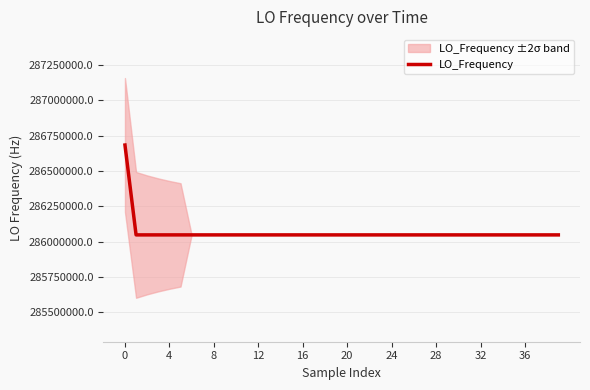

True or false: the data has more than 0 interior local peaks.

True